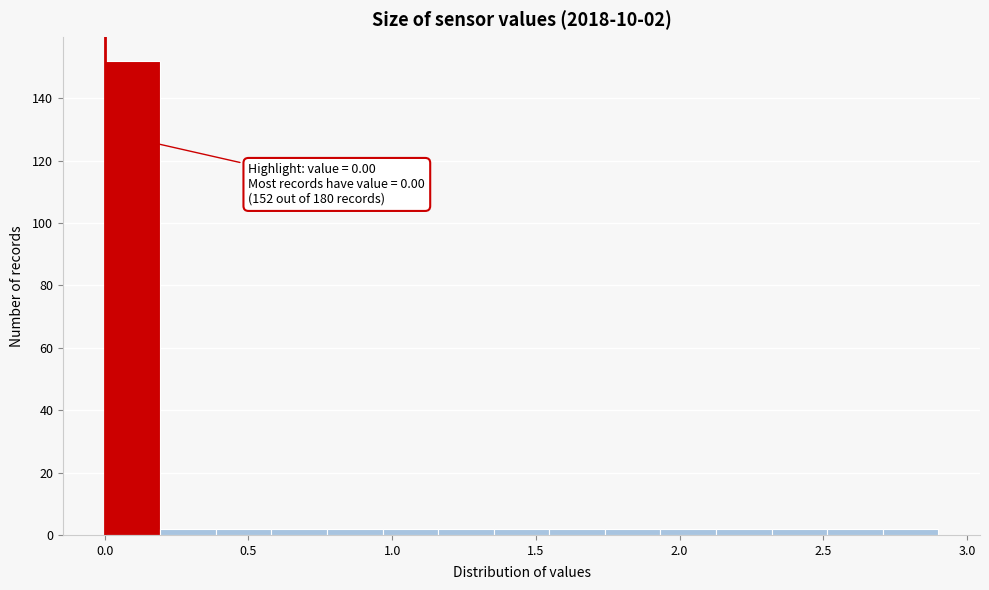

Around what value on the x-axis is the tallest bar? Give the approximate position of its centre, as read against the axis.

0.10